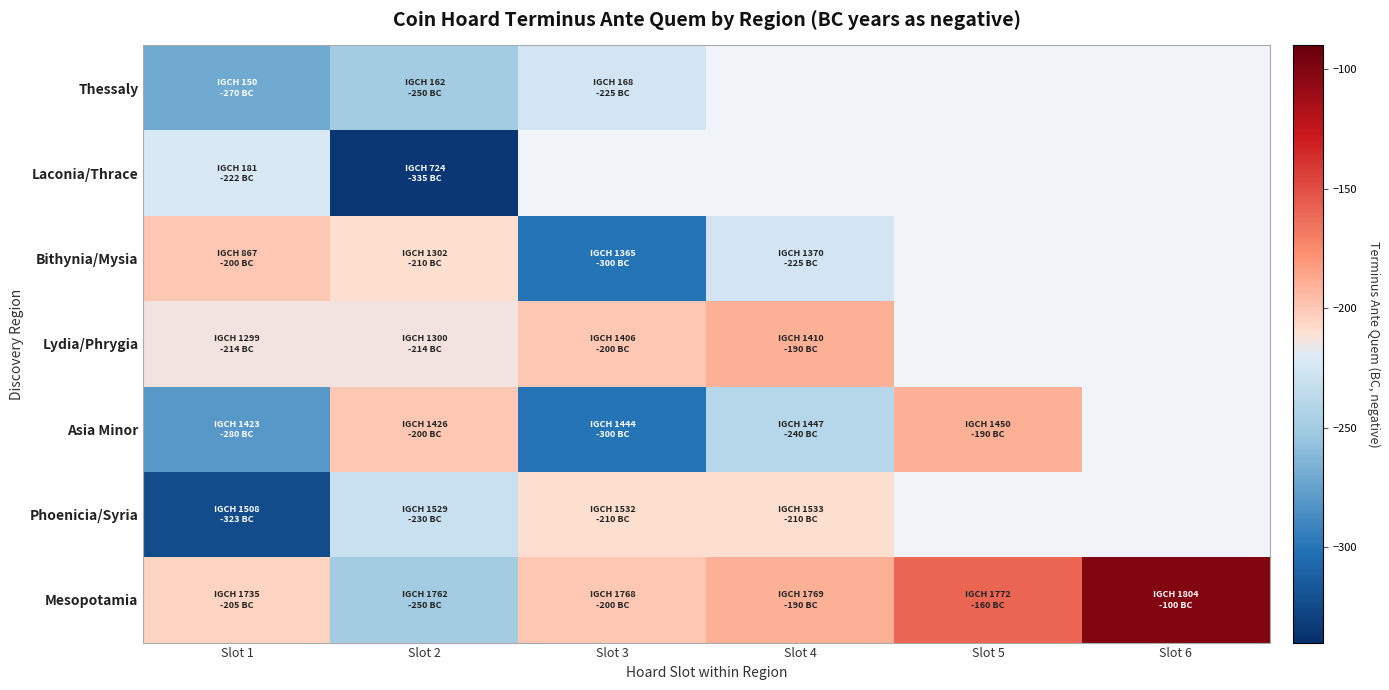

What is the difference between the Mesopotamia values at Slot 6 and Slot 5?

60.0